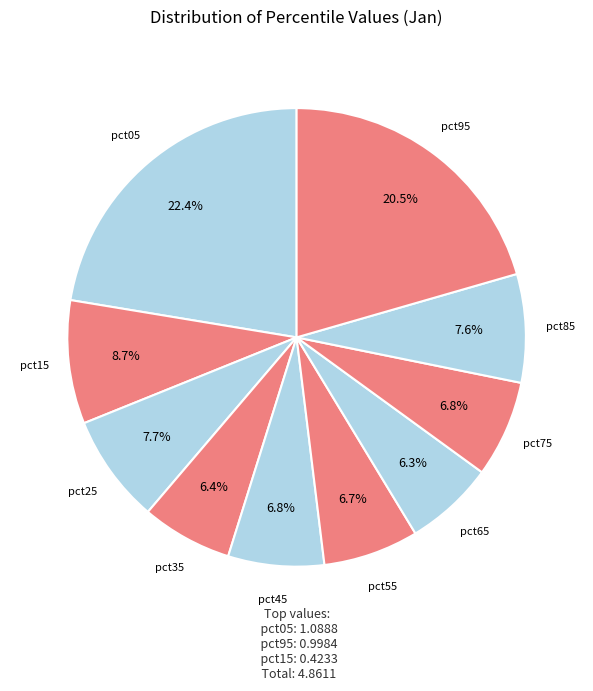

Rank the categories by value from highest to lowest.

pct05, pct95, pct15, pct25, pct85, pct75, pct45, pct55, pct35, pct65